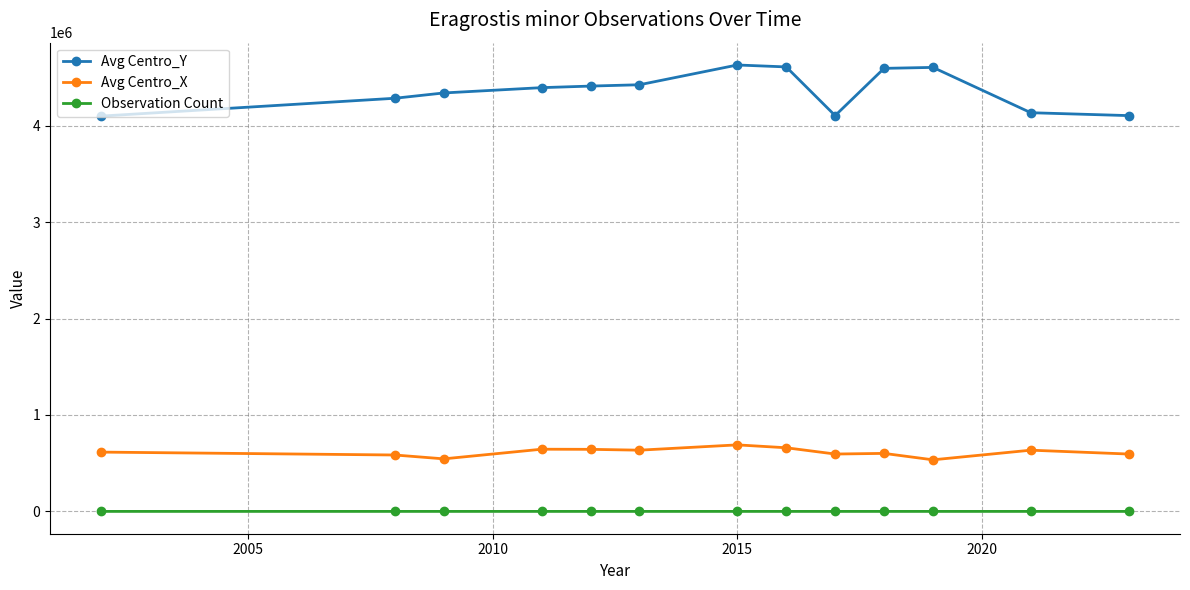

Which series has the largest total across all categories?

Avg Centro_Y